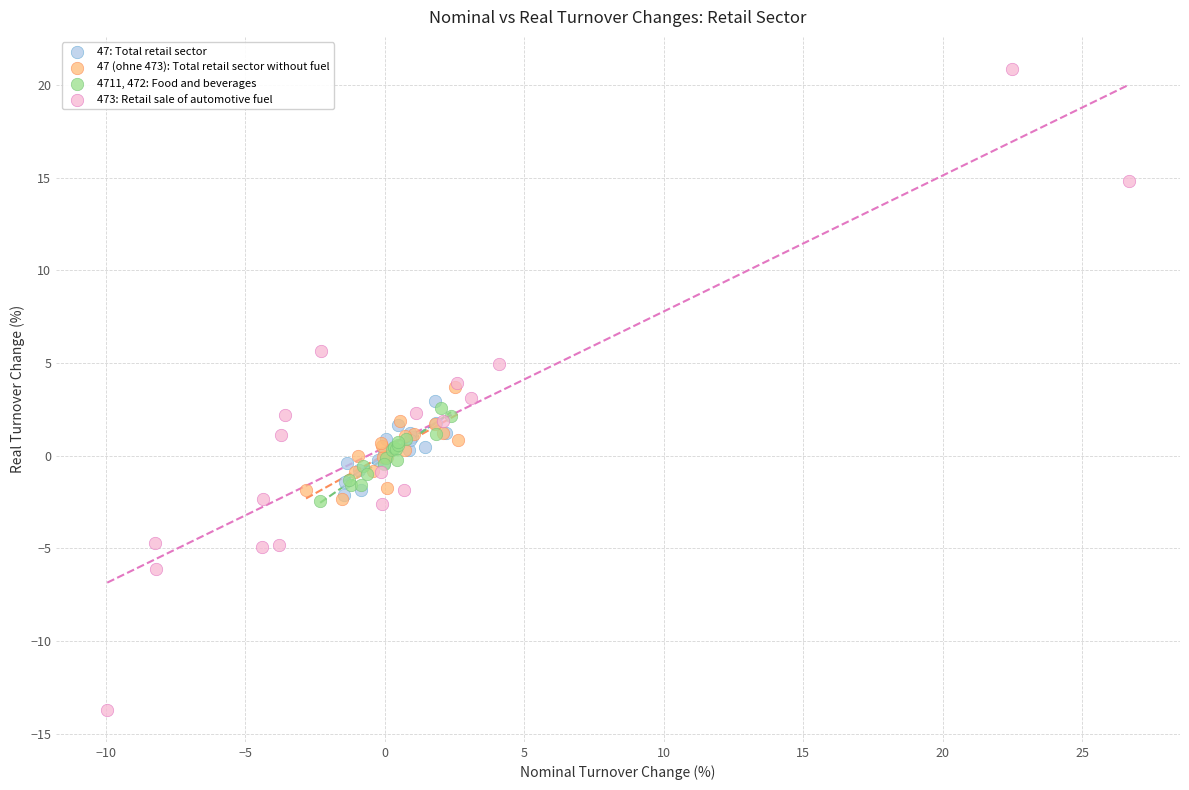

Which series reaches the maximum Y coordinate?

473: Retail sale of automotive fuel